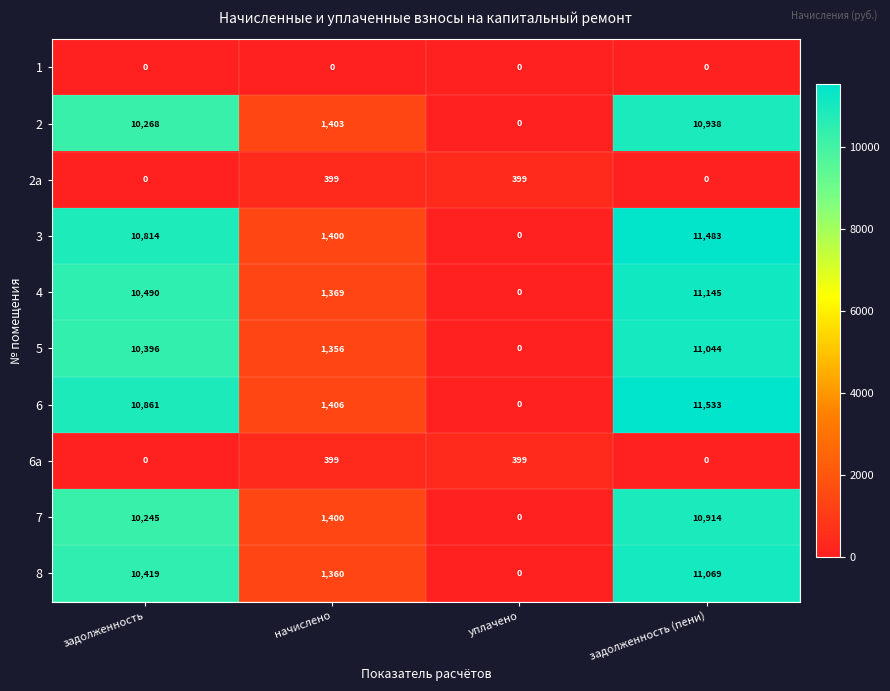

How many categories are shown in the chart?

4